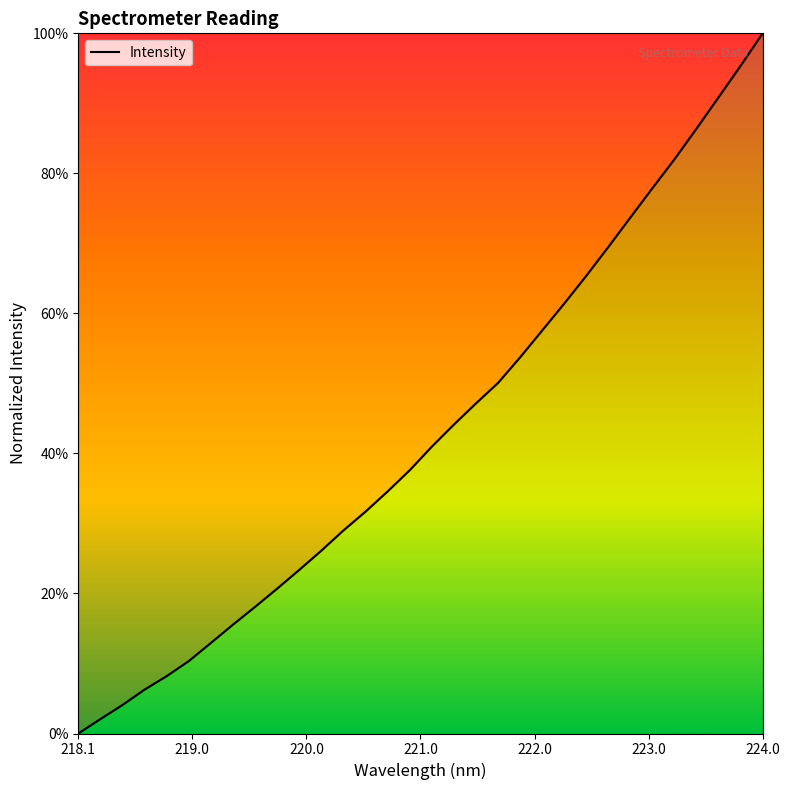

Is this an area chart (filled region under the line)?

Yes